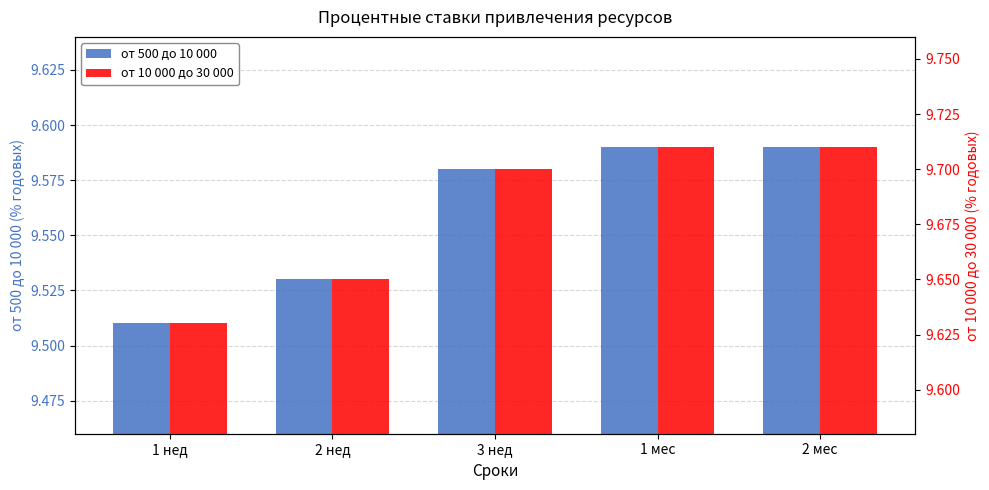

What is the value of the от 500 до 10 000 bar at the 5th from the left?

9.6